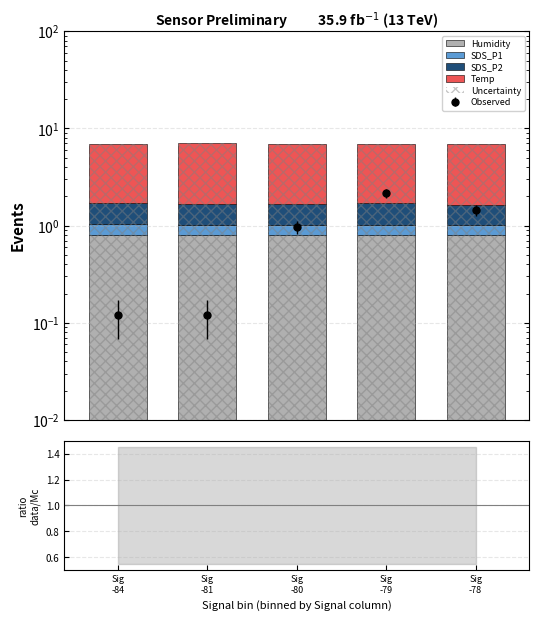

How many groups of bars are there?

5